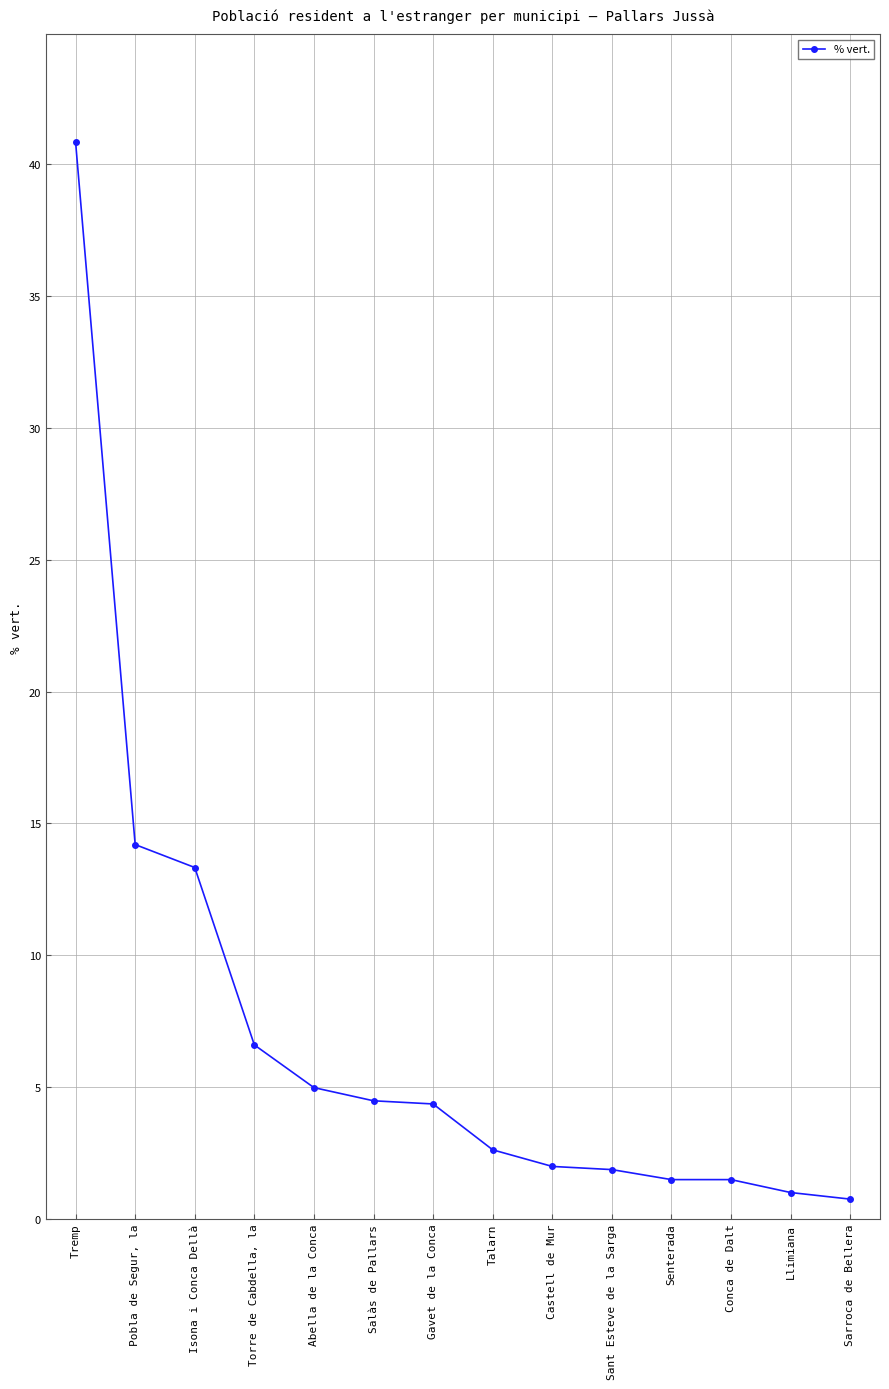

What is the label of the 12th point from the right?

Isona i Conca Dellà